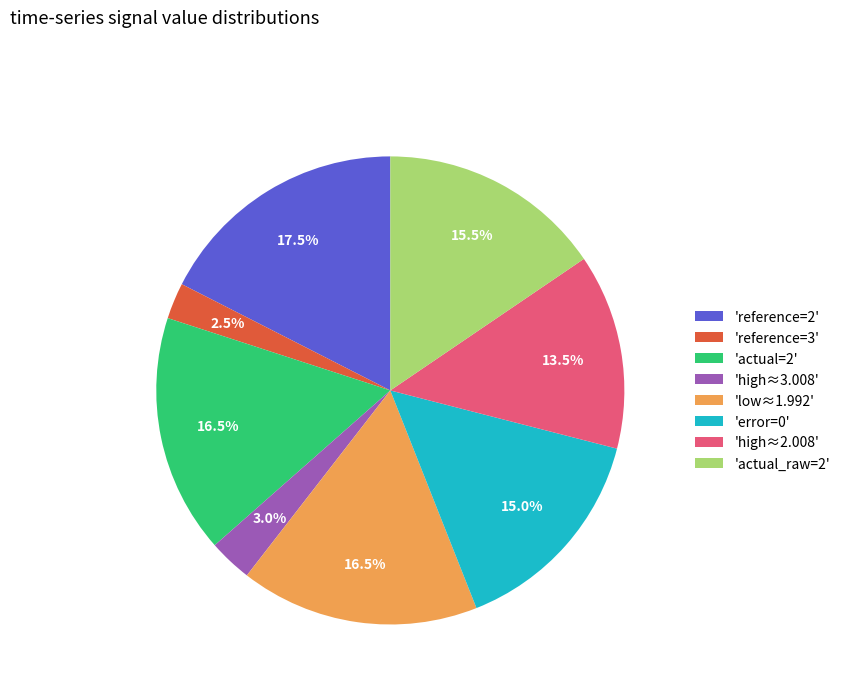

What is the ratio of the value at 'actual=2' to the value at 'high≈2.008'?

1.2